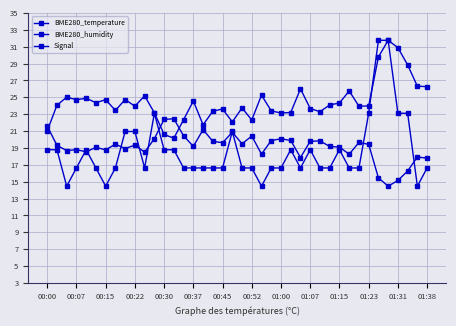

How many series are shown in this chart?

3